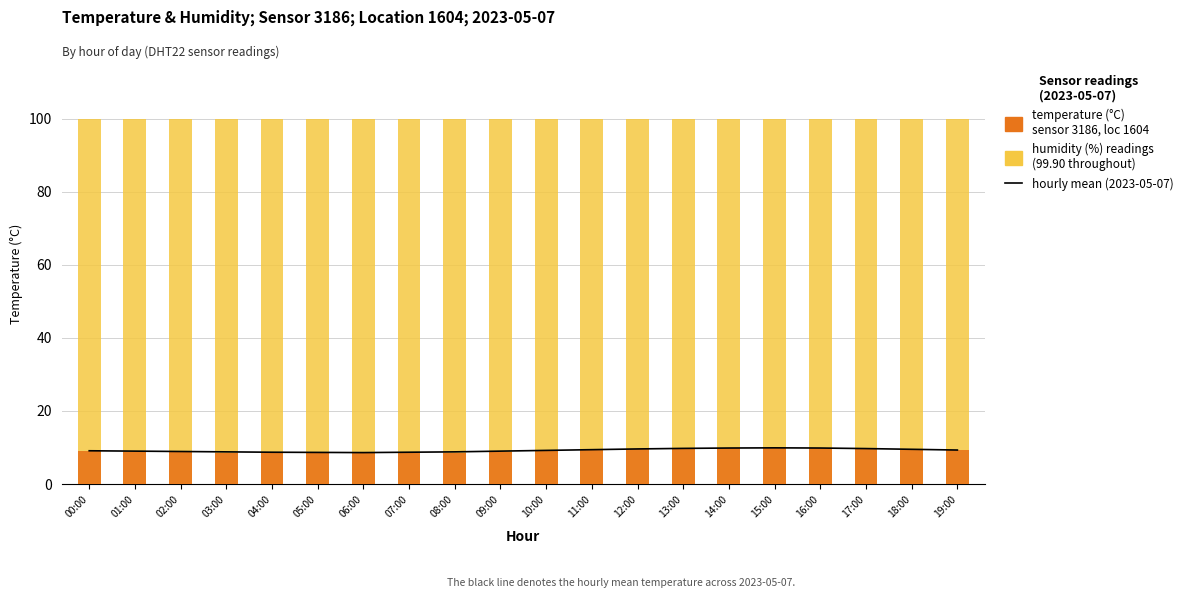

What is the total value across all series at 01:00?

117.7